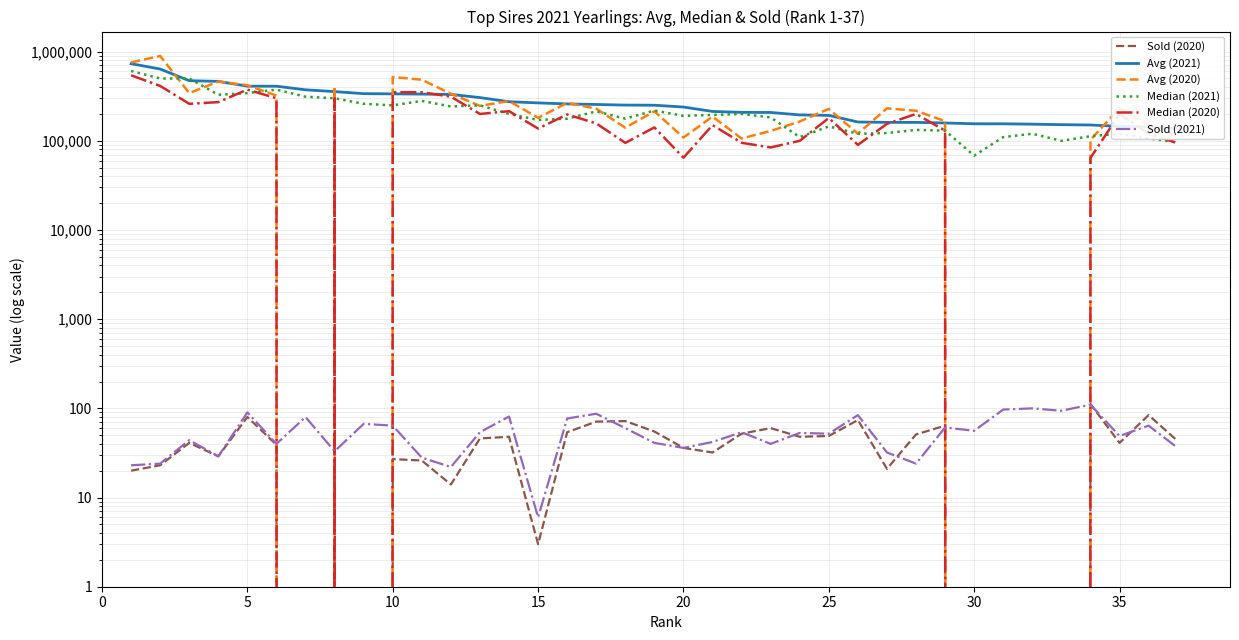

What is the difference between the second highest and minimum values in the Sold (2020) series?

84